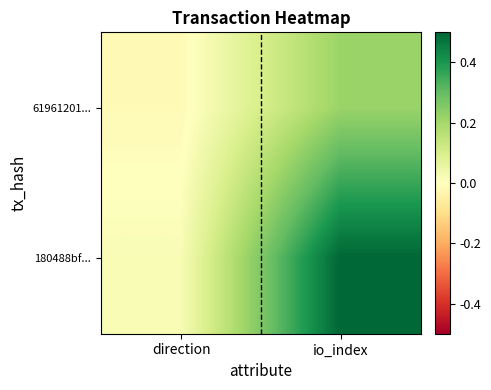

Which series changed the most between direction and io_index?

180488bf...